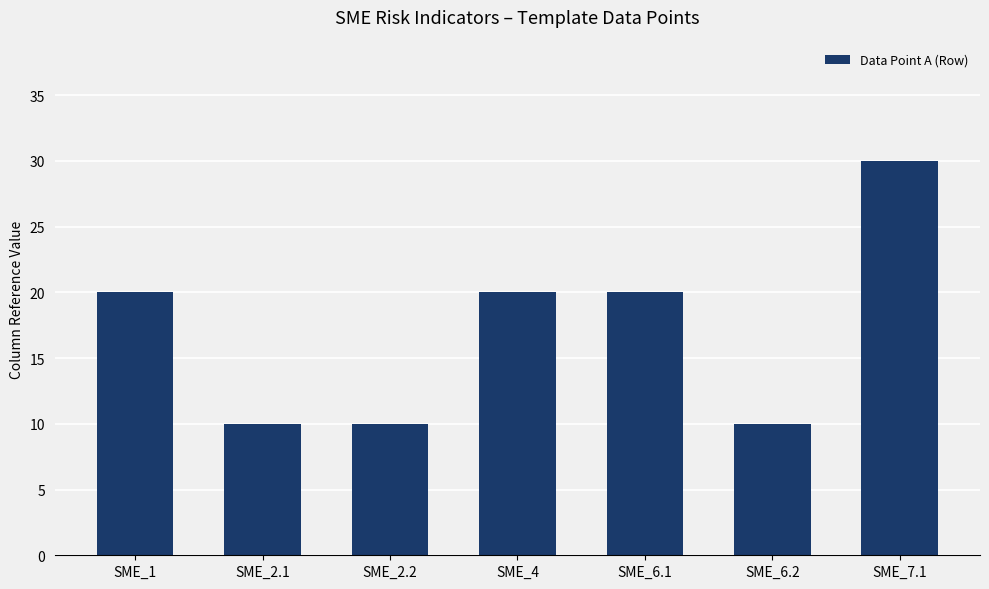

Is it true that the value at SME_6.2 is 10?

True